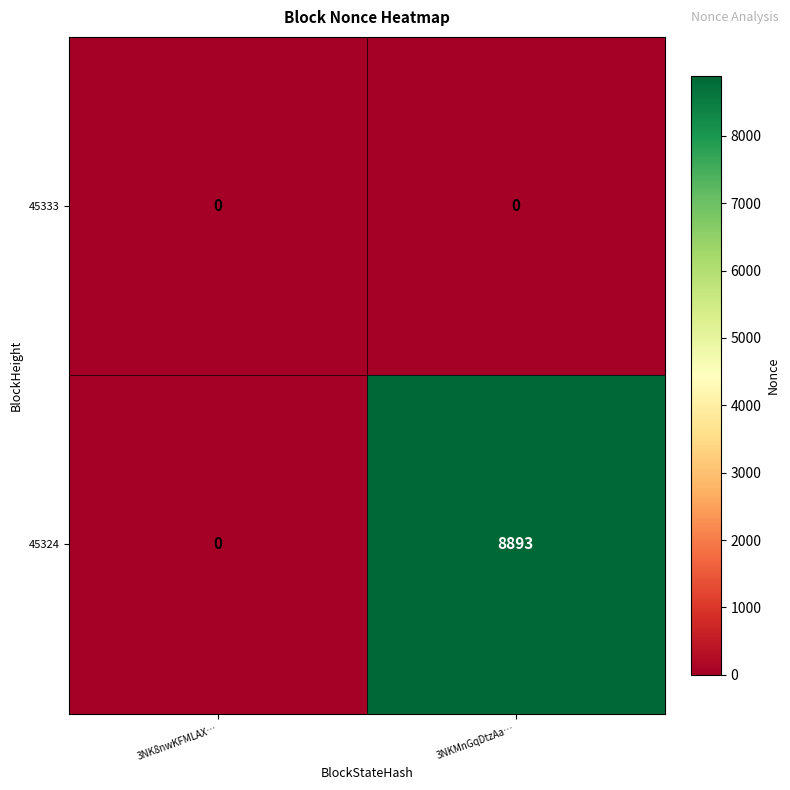

The value of 45324 at 3NKMnGqDtzAa… is 8893. True or false?

True